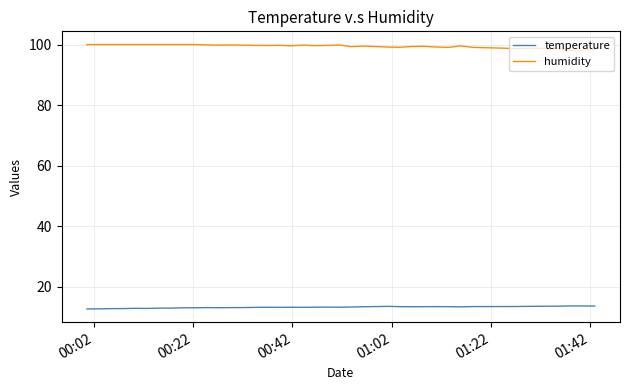

What is the minimum value for temperature?

12.6